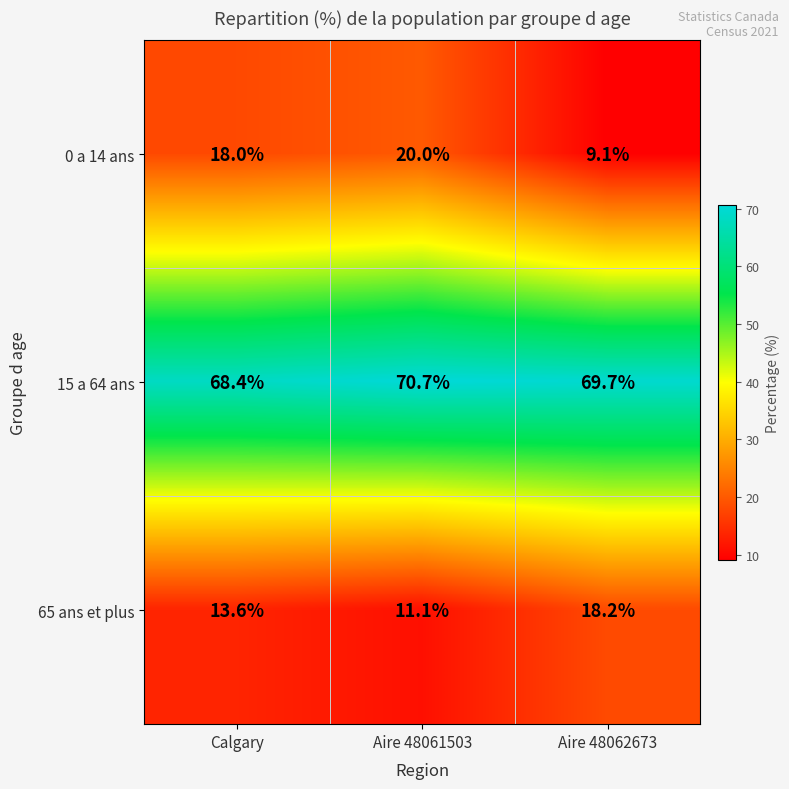

Reading left to right, what are all the values shown in this chart?

0 a 14 ans: Calgary=18.0	Aire 48061503=20.0	Aire 48062673=9.1
15 a 64 ans: Calgary=68.4	Aire 48061503=70.7	Aire 48062673=69.7
65 ans et plus: Calgary=13.6	Aire 48061503=11.1	Aire 48062673=18.2